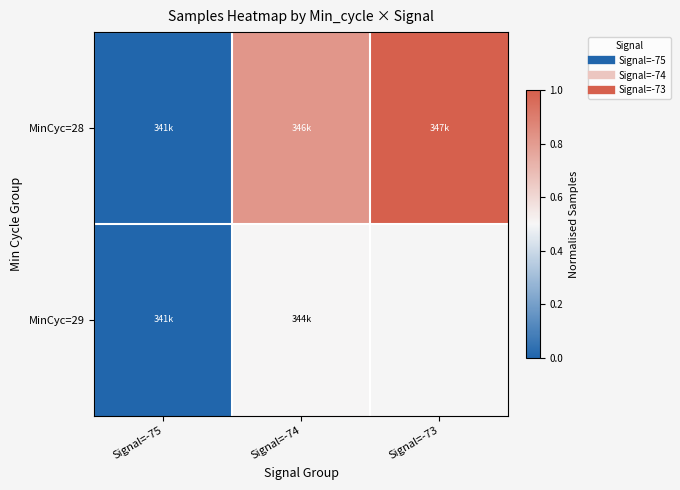

Rank the categories by MinCyc=28 value from lowest to highest.

Signal=-75, Signal=-74, Signal=-73